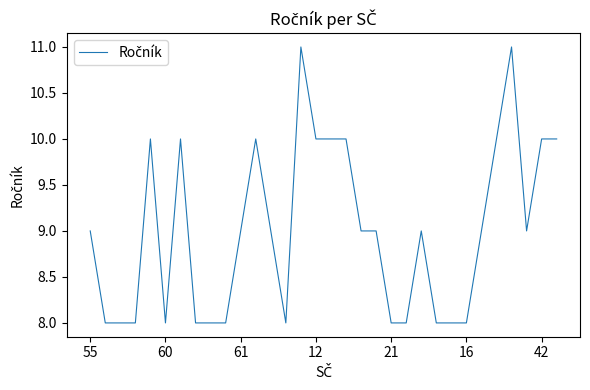

What is the difference between the second highest and second lowest values?

3